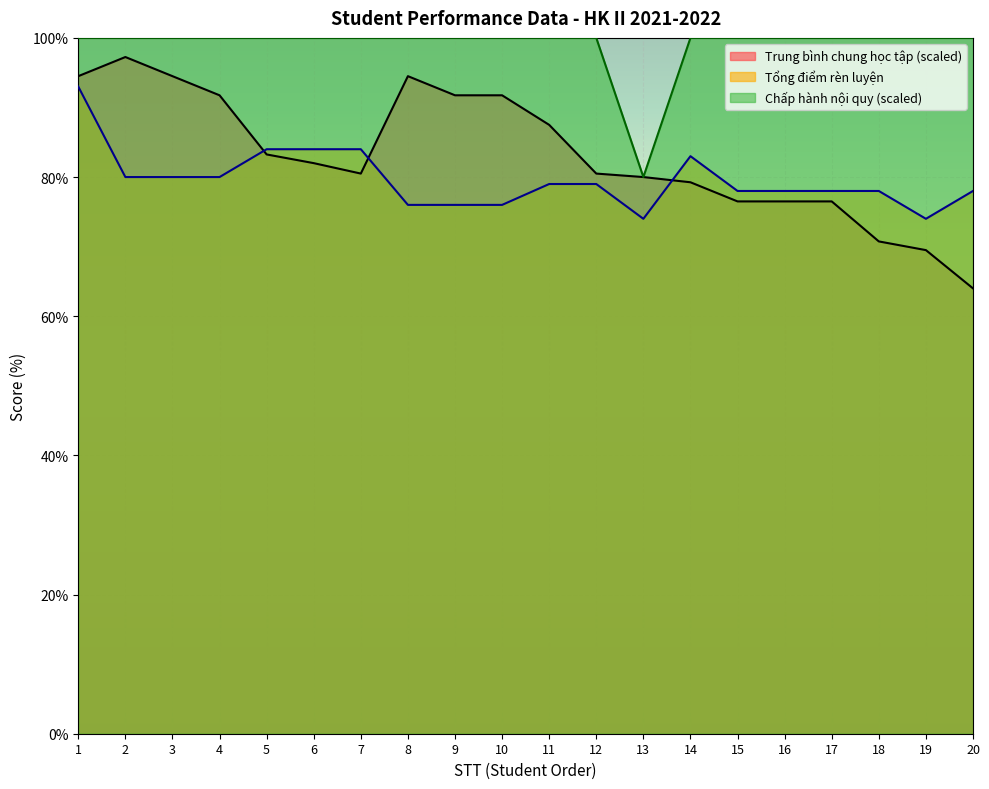

The Trung bình chung học tập series shows 97.2 at 2. True or false?

True